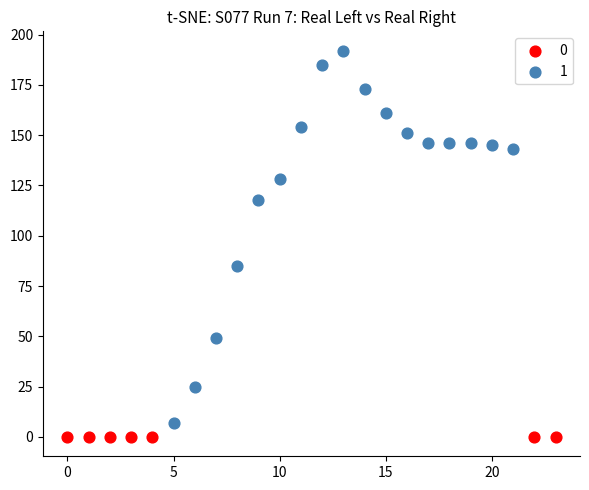

Which series contains the highest Y value?

1